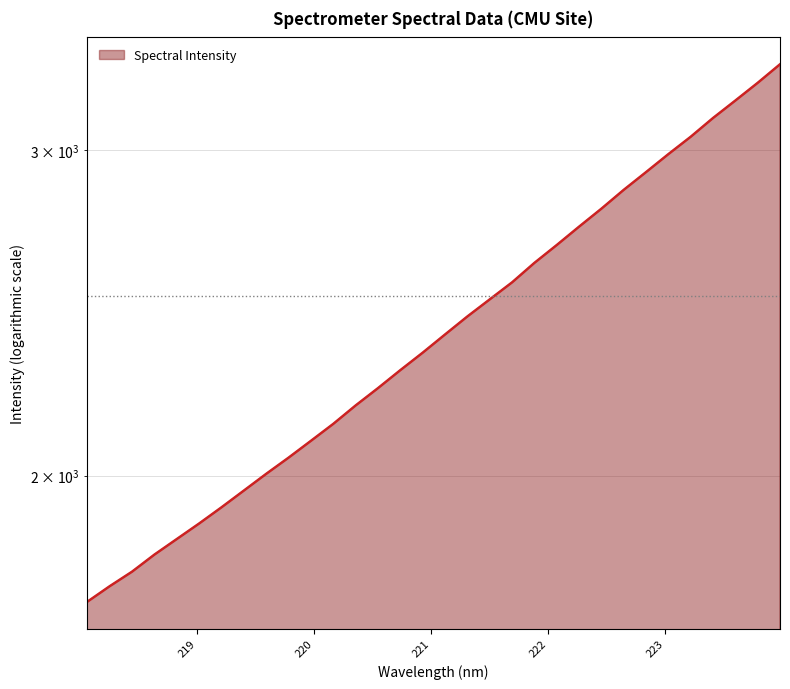

Which has a higher value, 218.442 or 223.7895?

223.7895